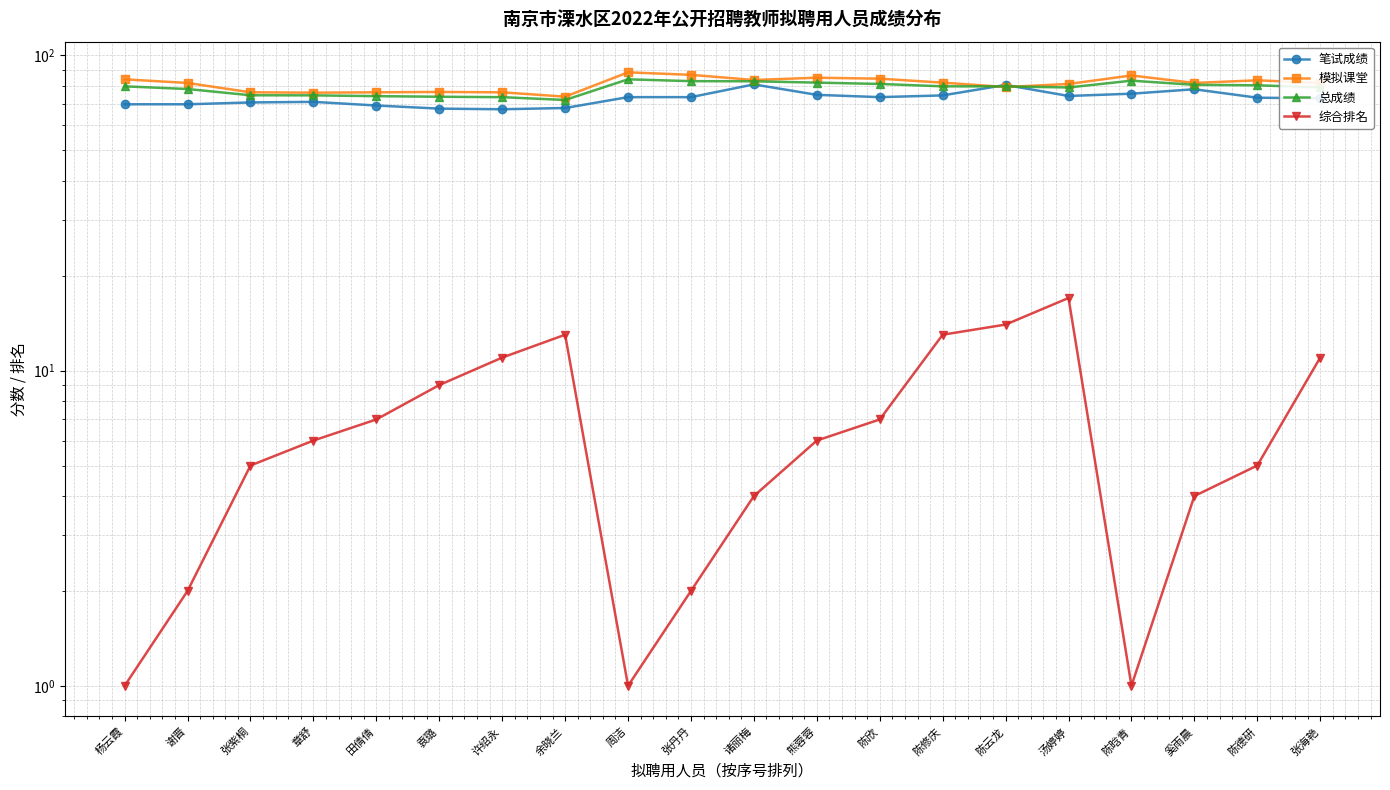

What is the sum of all 笔试成绩 values?

1462.2